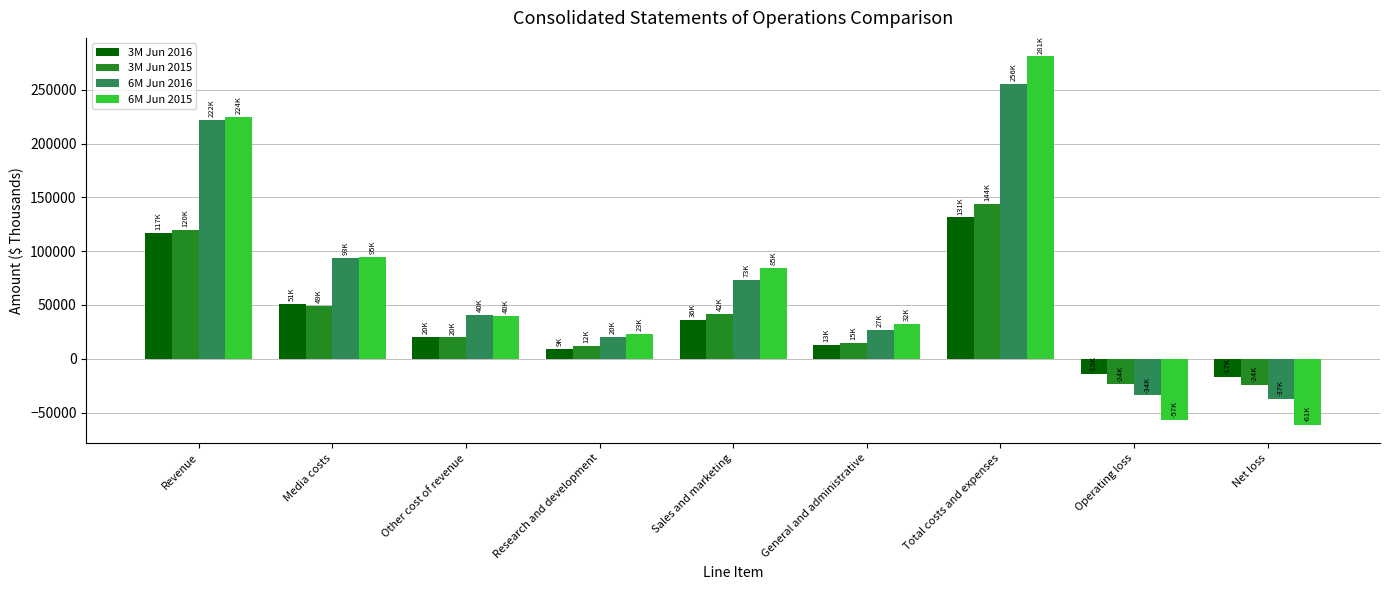

At how many categories does at least one series exceed 184163?

2